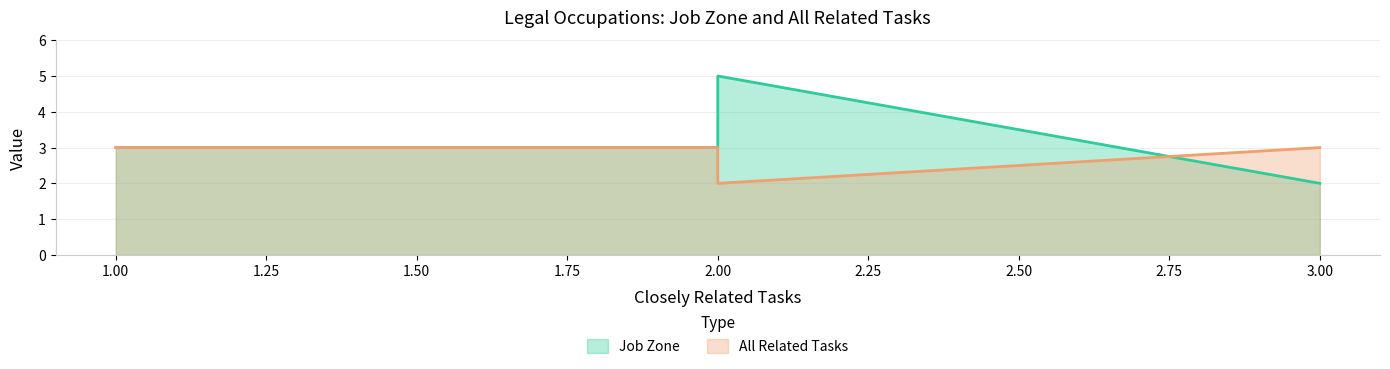

Reading left to right, extract all data points from this chart.

Job Zone: 1=3	2=3	2=5	2=5	2=5	3=2
All Related Tasks: 1=3	2=3	2=3	2=3	2=2	3=3